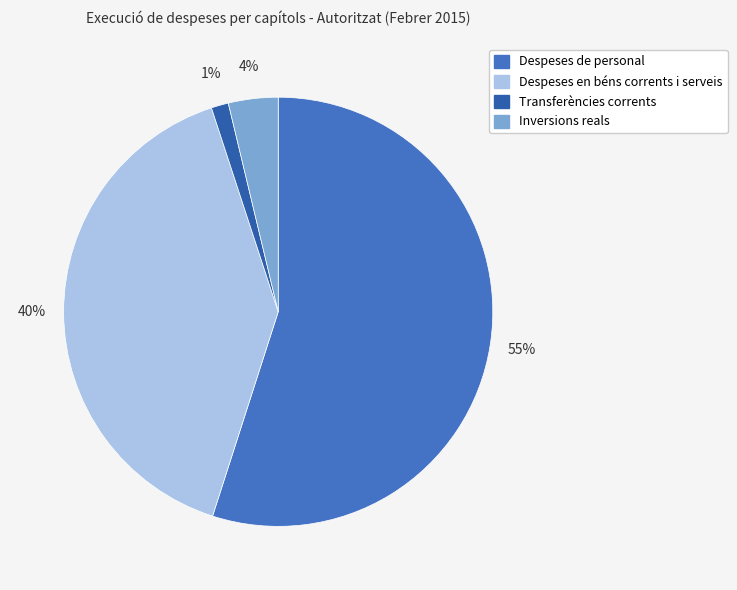

To the nearest percent, what portion does Despeses de personal represent?

55%